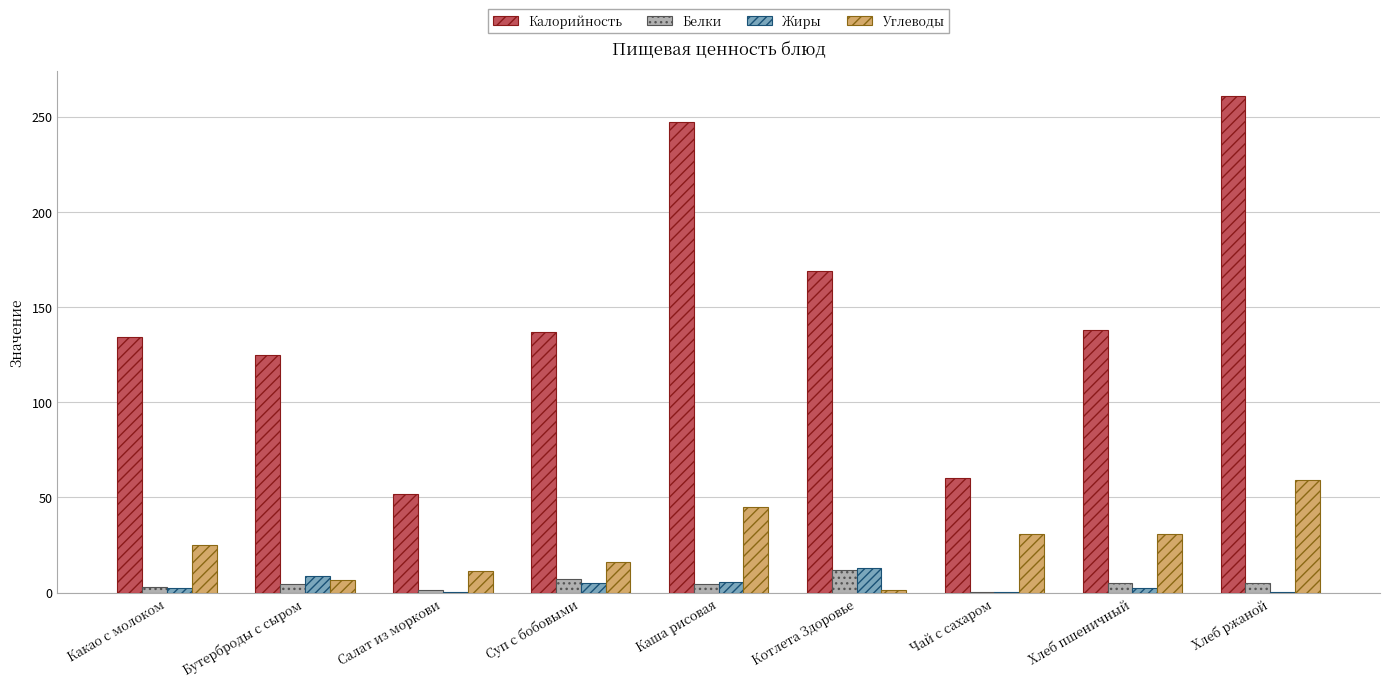

Are the bars grouped side by side (vs. stacked)?

Yes